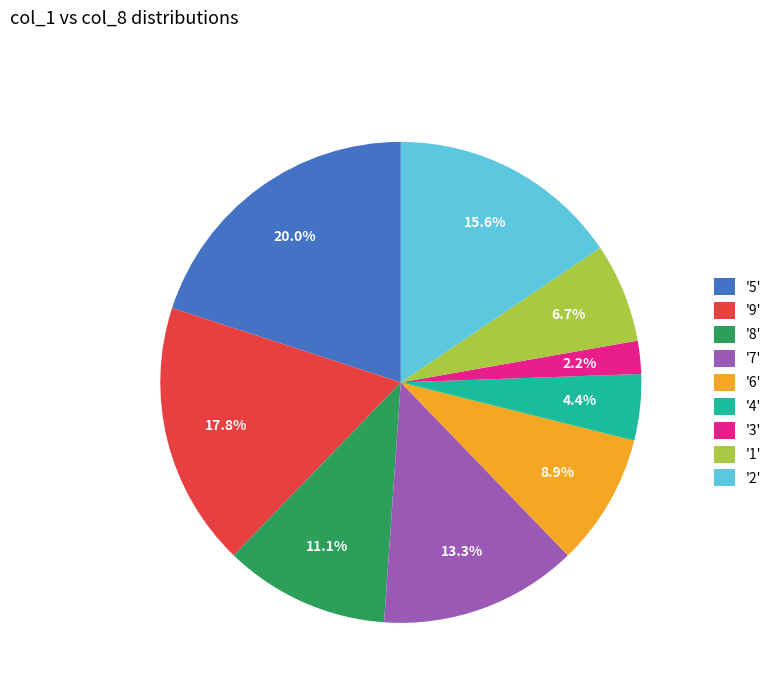

Is there a majority slice in this chart?

No